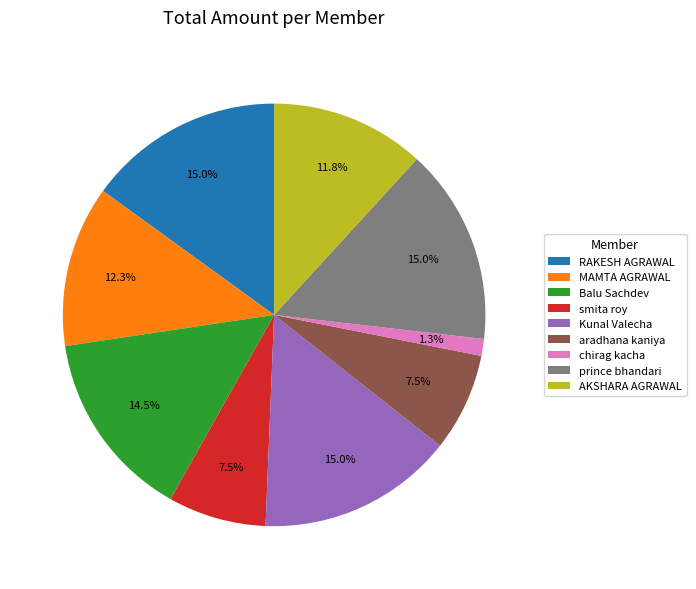

The AKSHARA AGRAWAL slice represents 12% of the pie. True or false?

True